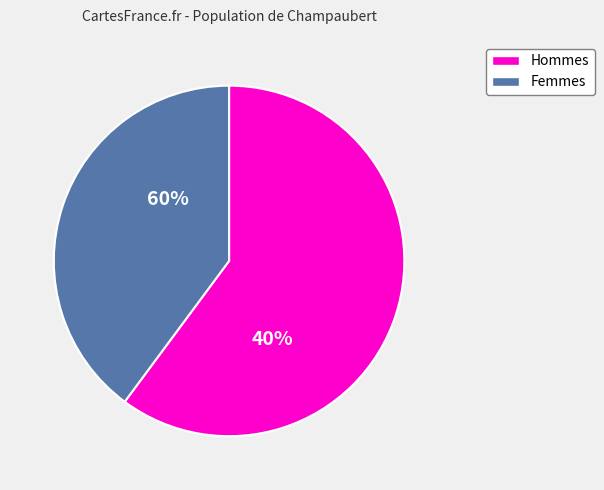

To the nearest percent, what is the difference between the largest and smallest slice percentages?

21%